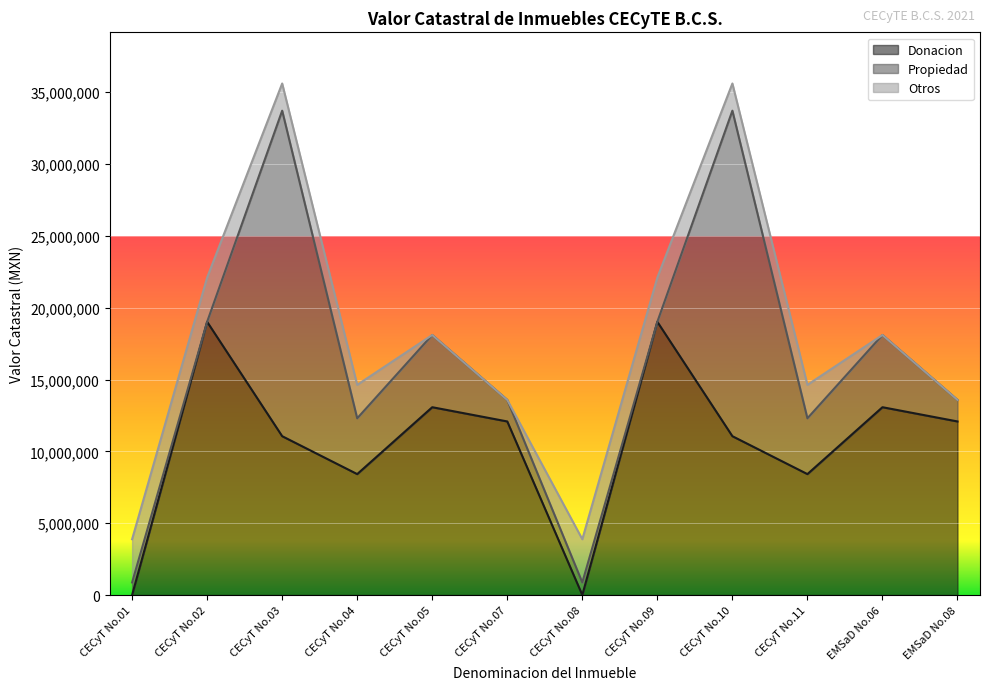

What is the difference between the maximum and minimum values in the Otros series?

3078000.0